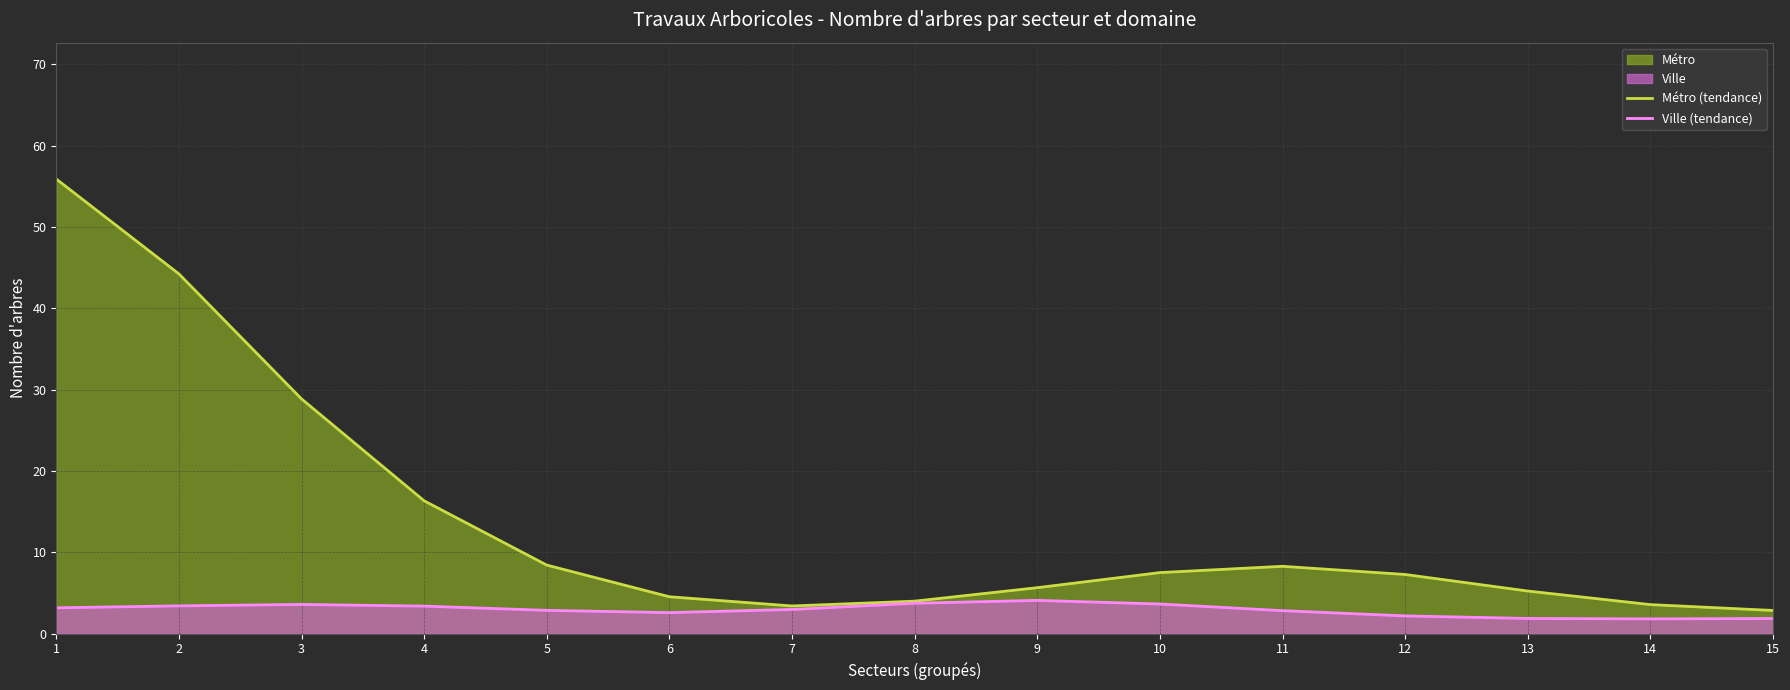

At which category does Ville (tendance) reach its first local valley?

6